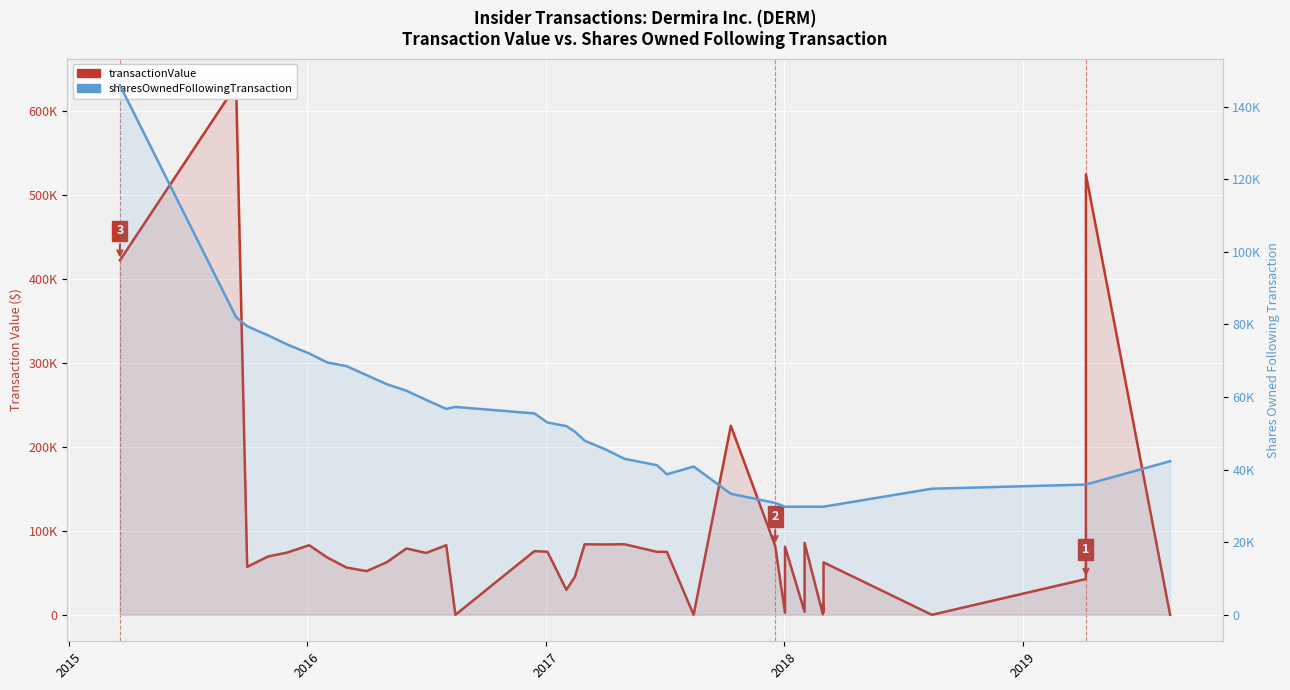

What is the difference between the maximum and minimum values in the sharesOwnedFollowingTransaction series?

116094